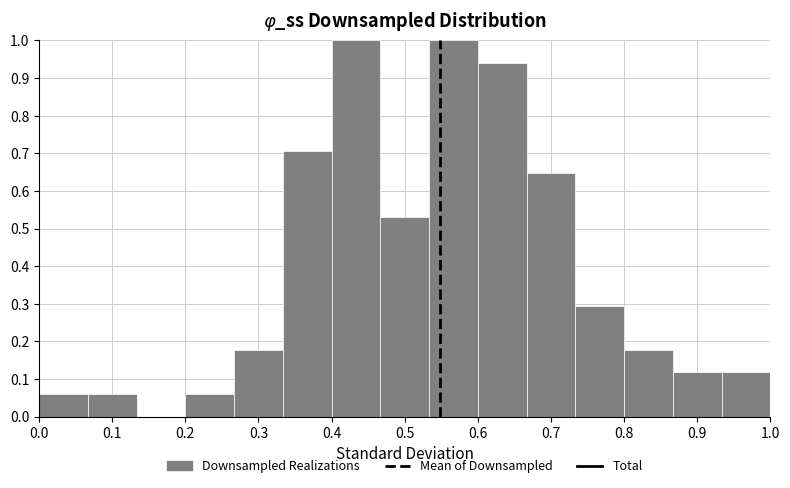

Reading left to right, transcribe this chart: for each bar, give the range it covers on the x-axis and its height. Neither the bar edges nor the heights are printed on the chart, so give them approximately, as read against the axes.

0.00 to 0.07: 0.06
0.07 to 0.13: 0.06
0.13 to 0.20: 0
0.20 to 0.27: 0.06
0.27 to 0.33: 0.18
0.33 to 0.40: 0.71
0.40 to 0.47: 1.00
0.47 to 0.53: 0.53
0.53 to 0.60: 1.00
0.60 to 0.67: 0.94
0.67 to 0.73: 0.65
0.73 to 0.80: 0.29
0.80 to 0.87: 0.18
0.87 to 0.93: 0.12
0.93 to 1.00: 0.12